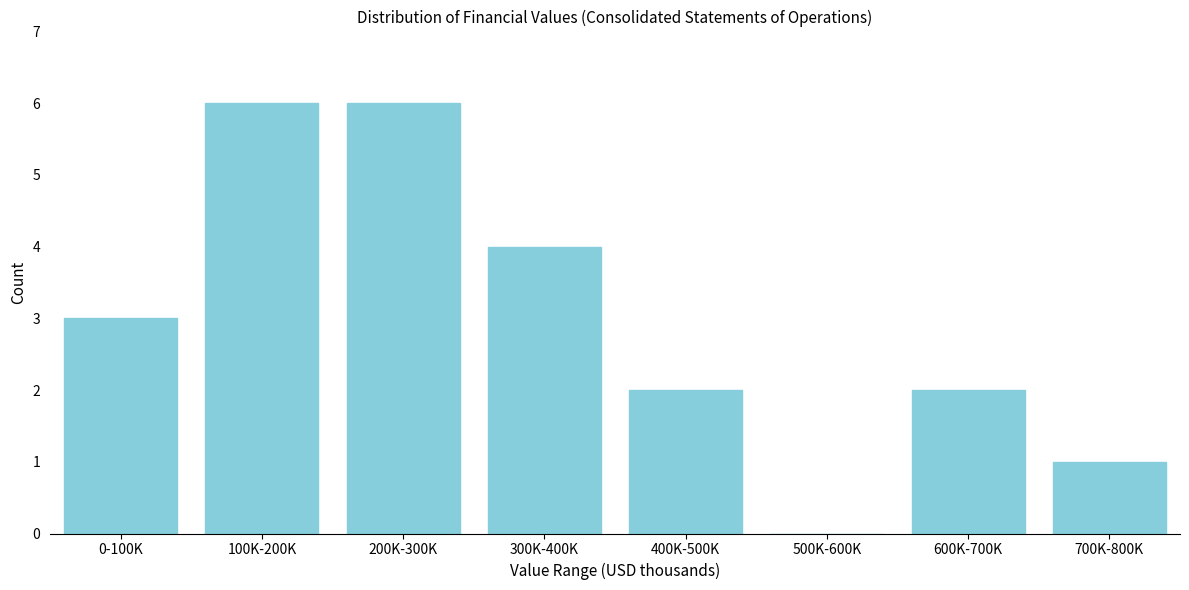

Reading right to left, transcribe all the data shown in this chart.

700K-800K=1	600K-700K=2	500K-600K=0	400K-500K=2	300K-400K=4	200K-300K=6	100K-200K=6	0-100K=3